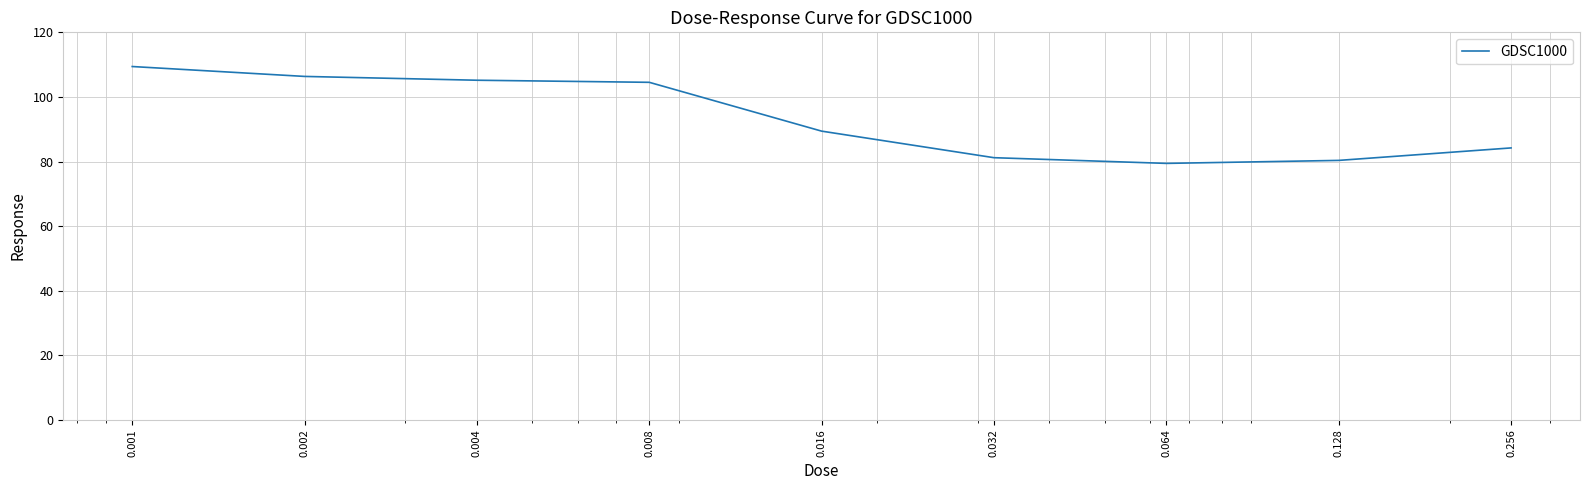

How many values are below 89?

4